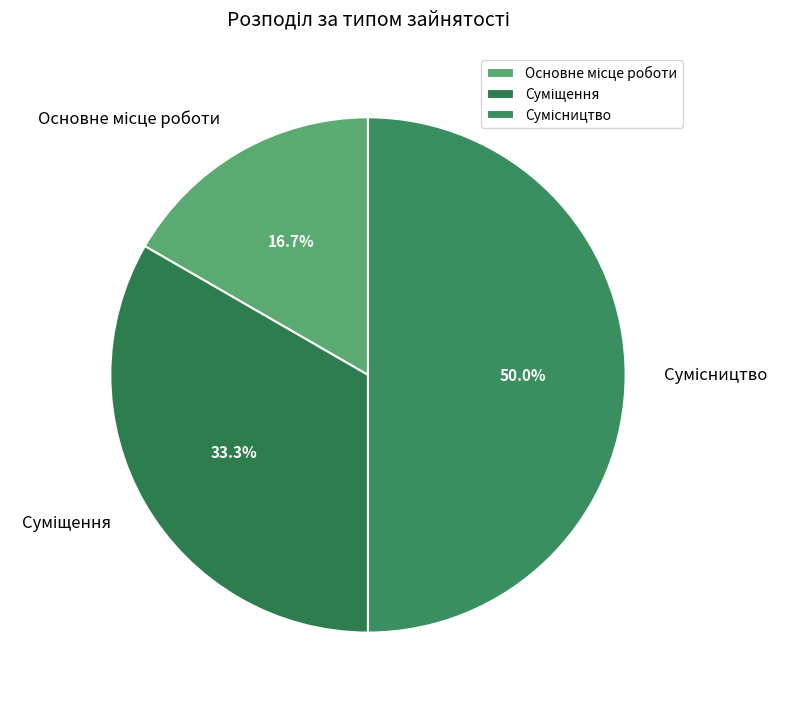

How many slices are in this pie chart?

3